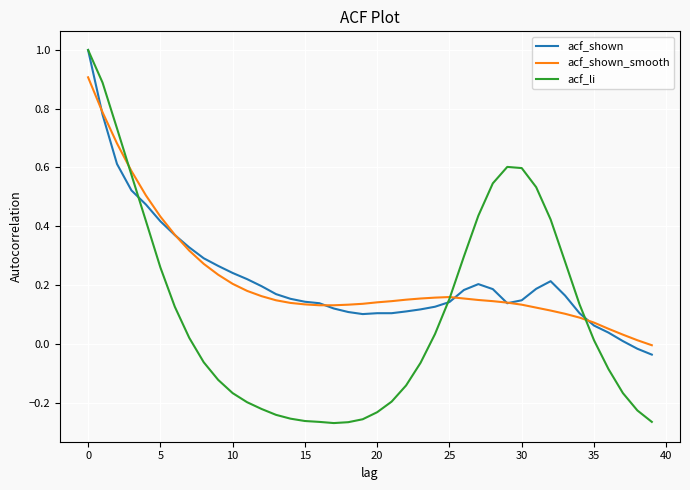

What is the maximum value for acf_shown_smooth?

0.9